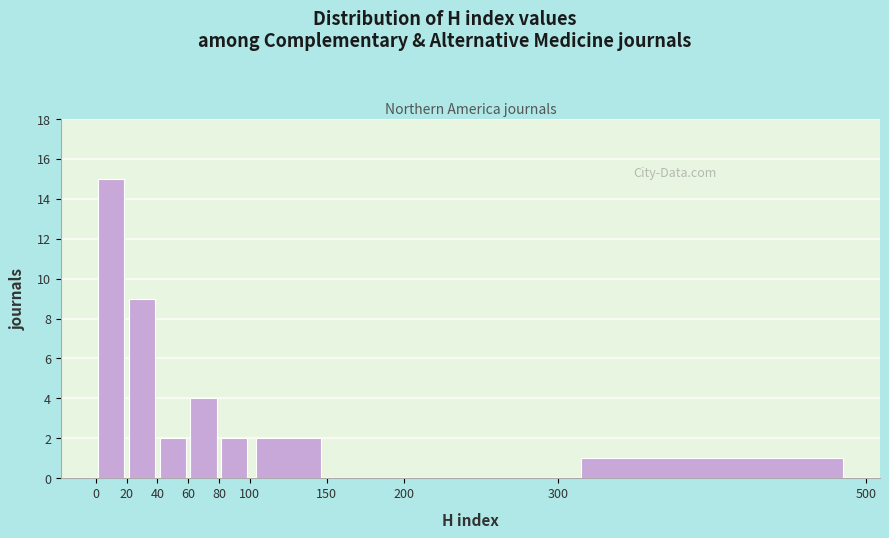

Reading left to right, list every bar in this chart as the range it spans on the x-axis followed by its height. The values are not printed on the chart, so give them approximately, as read against the axis.

0 to 20: 15
20 to 40: 9
40 to 60: 2
60 to 80: 4
80 to 100: 2
100 to 150: 2
150 to 200: 0
200 to 300: 0
300 to 500: 1